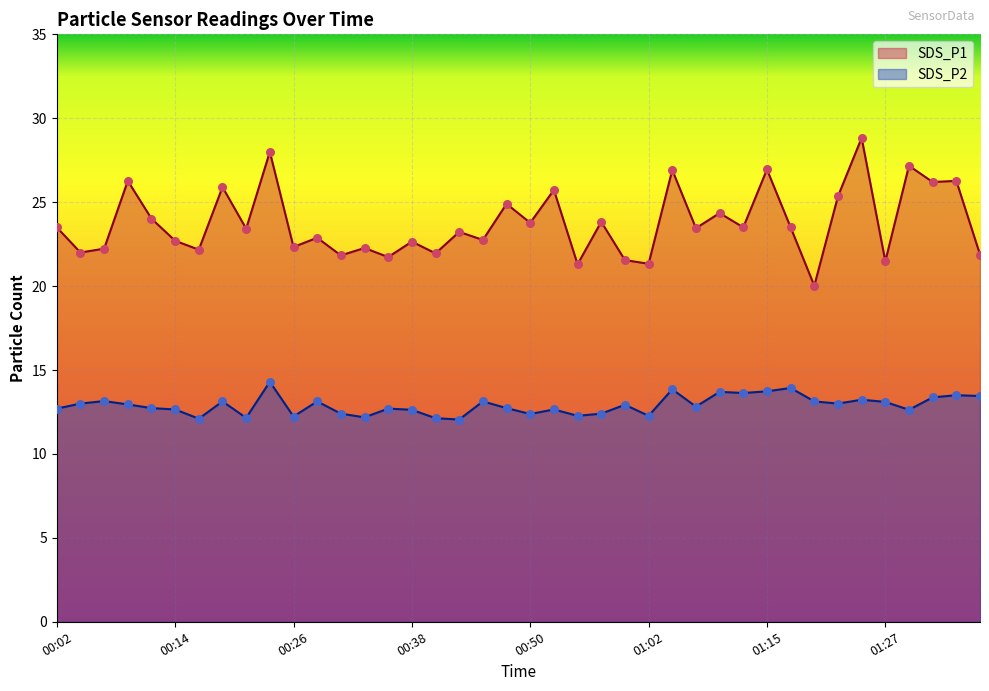

At how many categories does at least one series exceed 13?

40